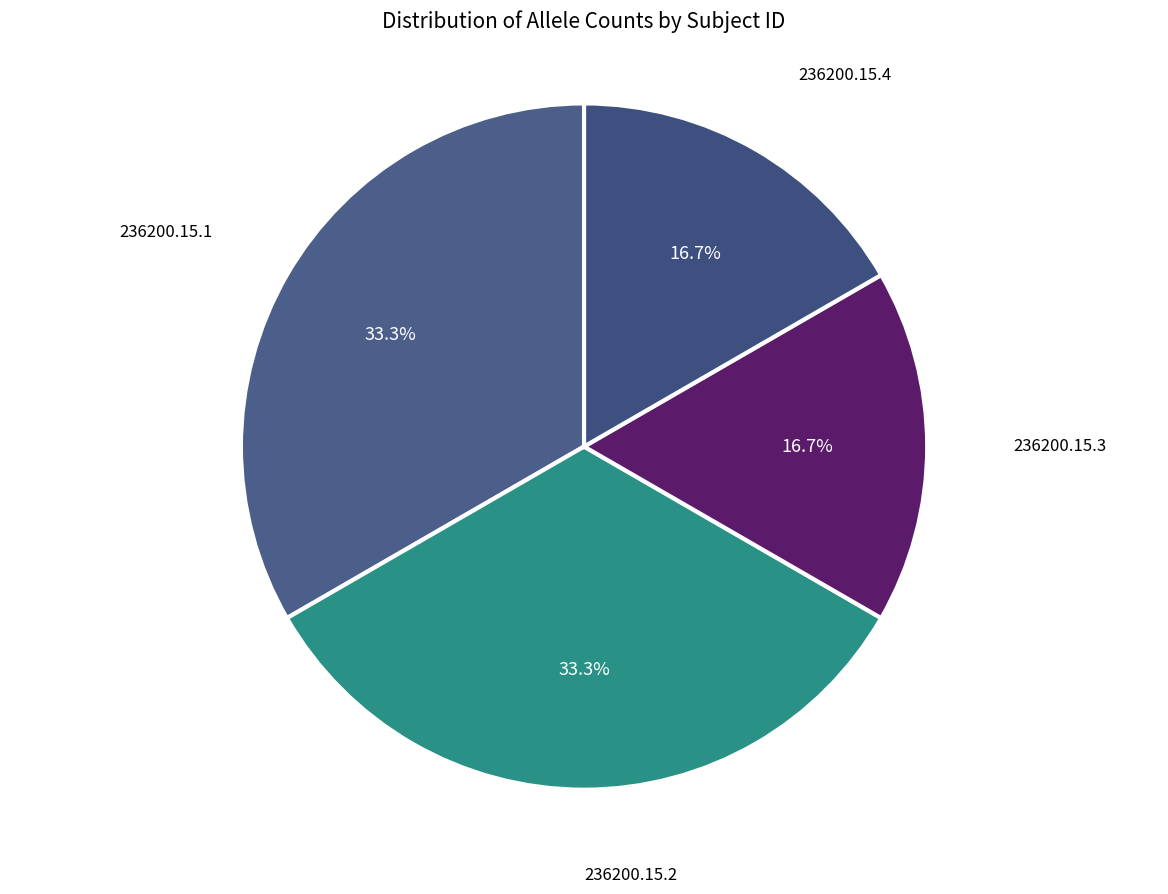

Is the sum of 236200.15.4 and 236200.15.3 greater than half?

No